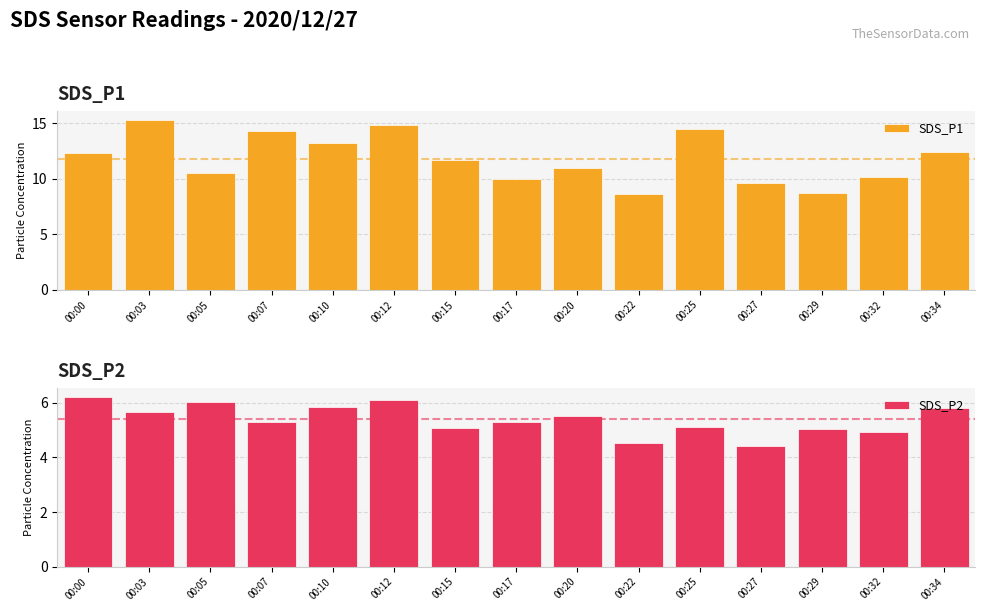

Between 00:05 and 00:32, which is larger?

00:05